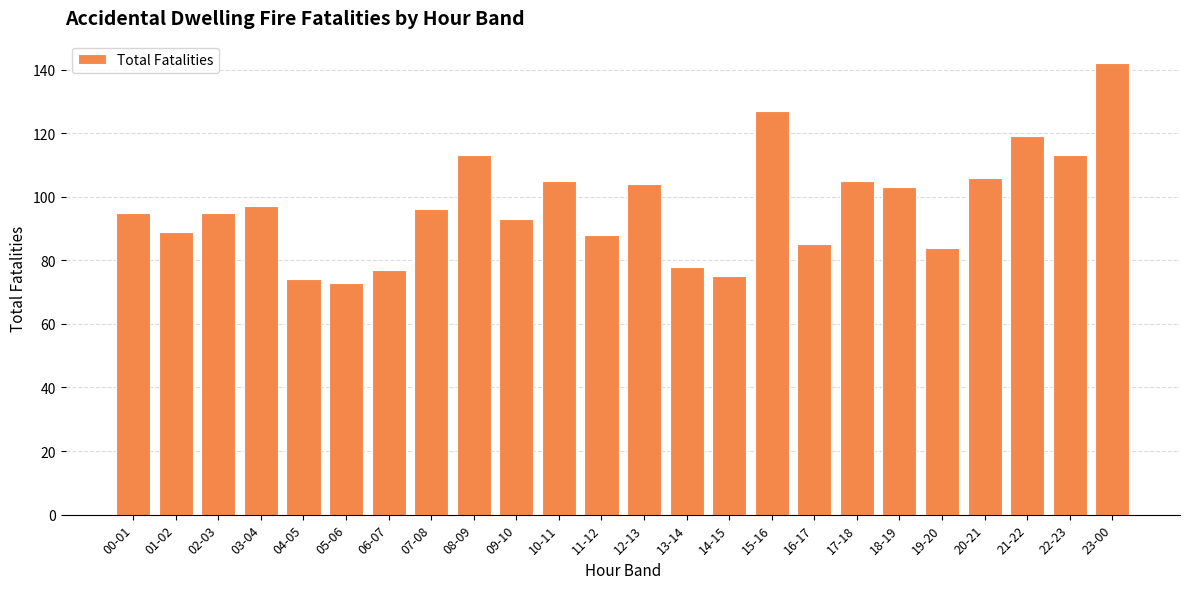

What is the change in value from 07-08 to 12-13?

+8